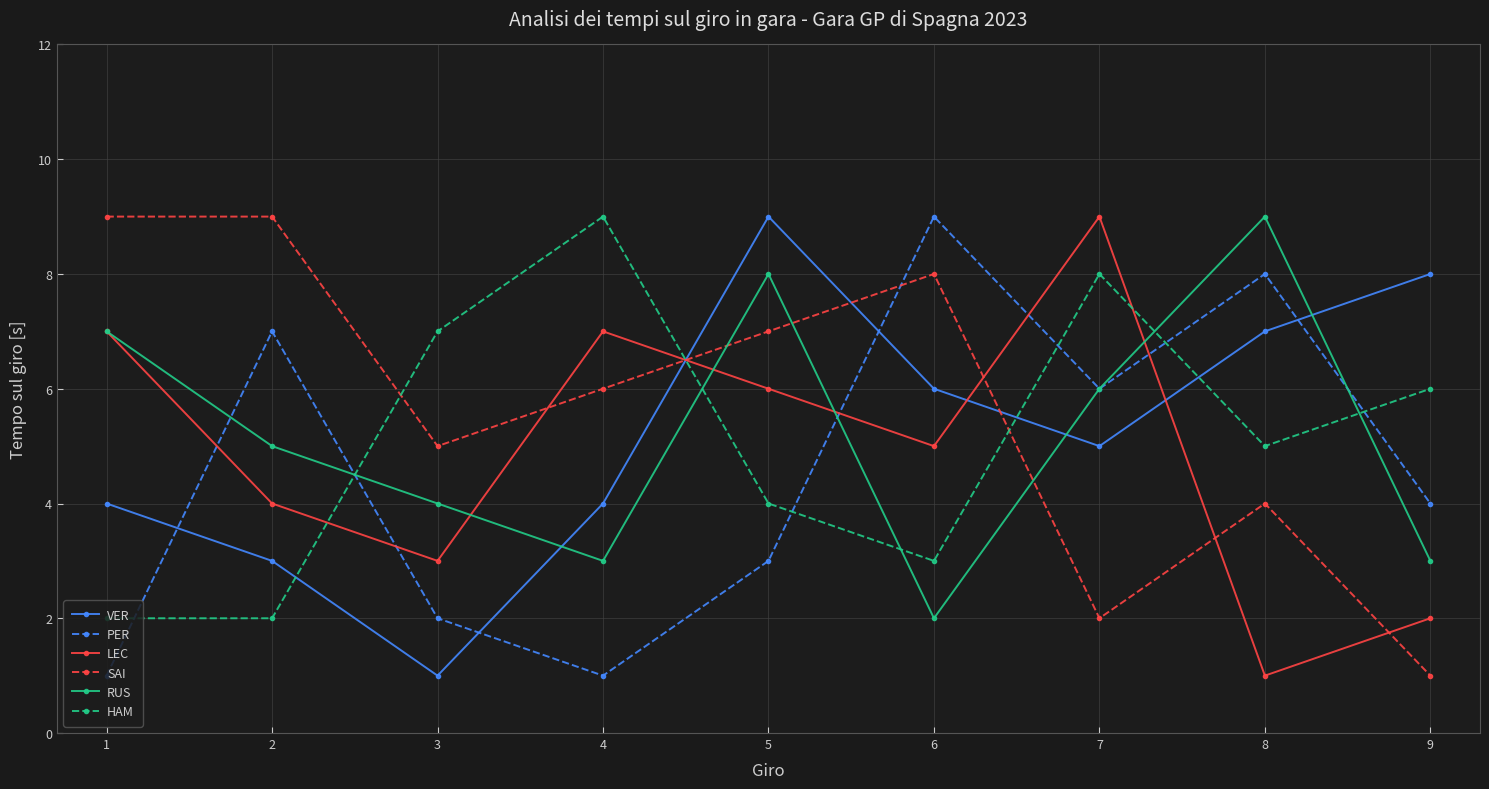

Reading right to left, transcribe all the data shown in this chart.

VER: 9=8	8=7	7=5	6=6	5=9	4=4	3=1	2=3	1=4
PER: 9=4	8=8	7=6	6=9	5=3	4=1	3=2	2=7	1=1
LEC: 9=2	8=1	7=9	6=5	5=6	4=7	3=3	2=4	1=7
SAI: 9=1	8=4	7=2	6=8	5=7	4=6	3=5	2=9	1=9
RUS: 9=3	8=9	7=6	6=2	5=8	4=3	3=4	2=5	1=7
HAM: 9=6	8=5	7=8	6=3	5=4	4=9	3=7	2=2	1=2